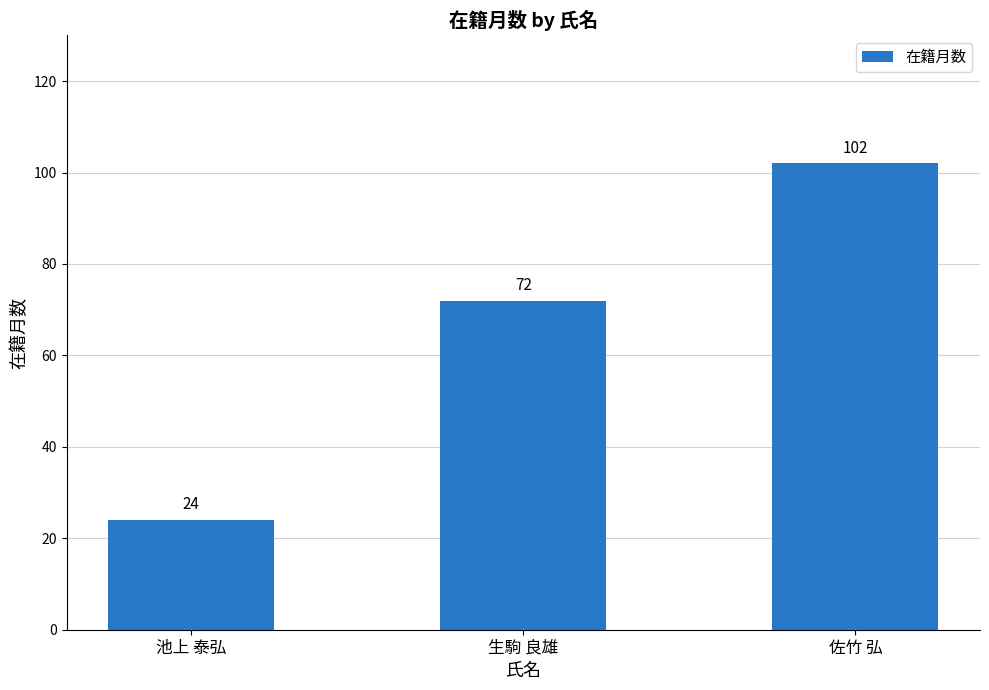

What is the ratio of the value at 池上 泰弘 to the value at 生駒 良雄?

0.3